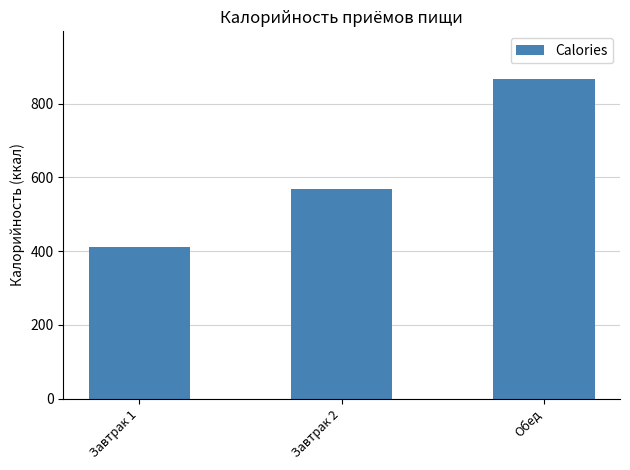

The value at Завтрак 2 is 792.7. True or false?

False